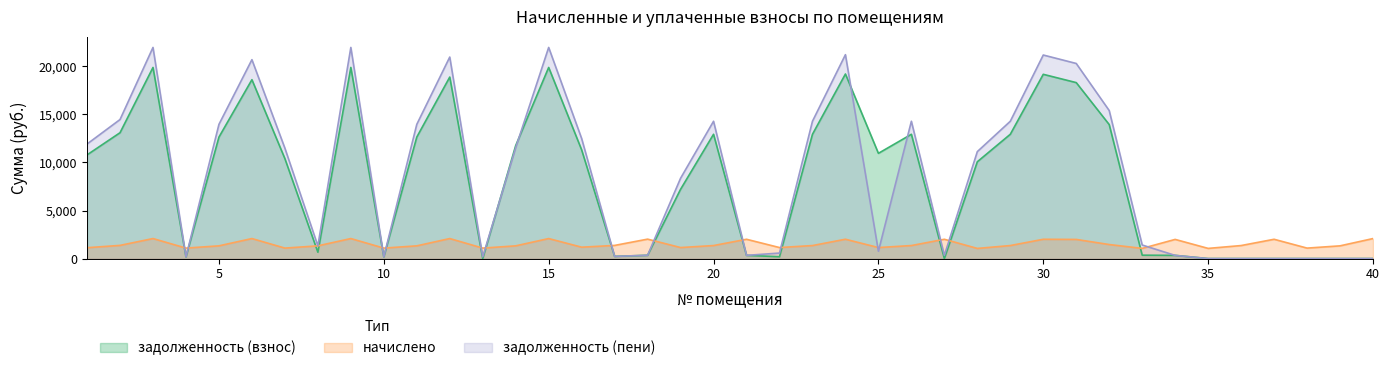

The задолженность (взнос) series shows 10947.1 at 25. True or false?

True